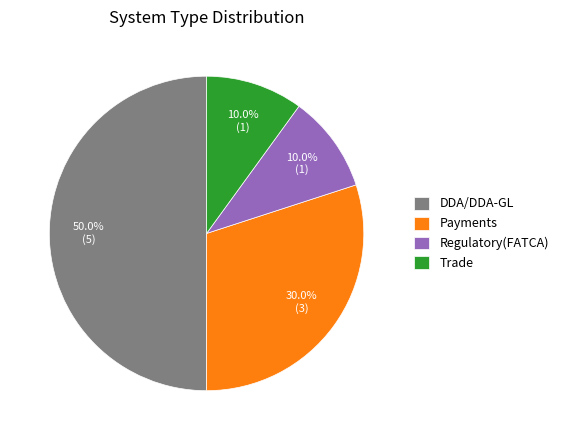

How many segments does this pie chart have?

4